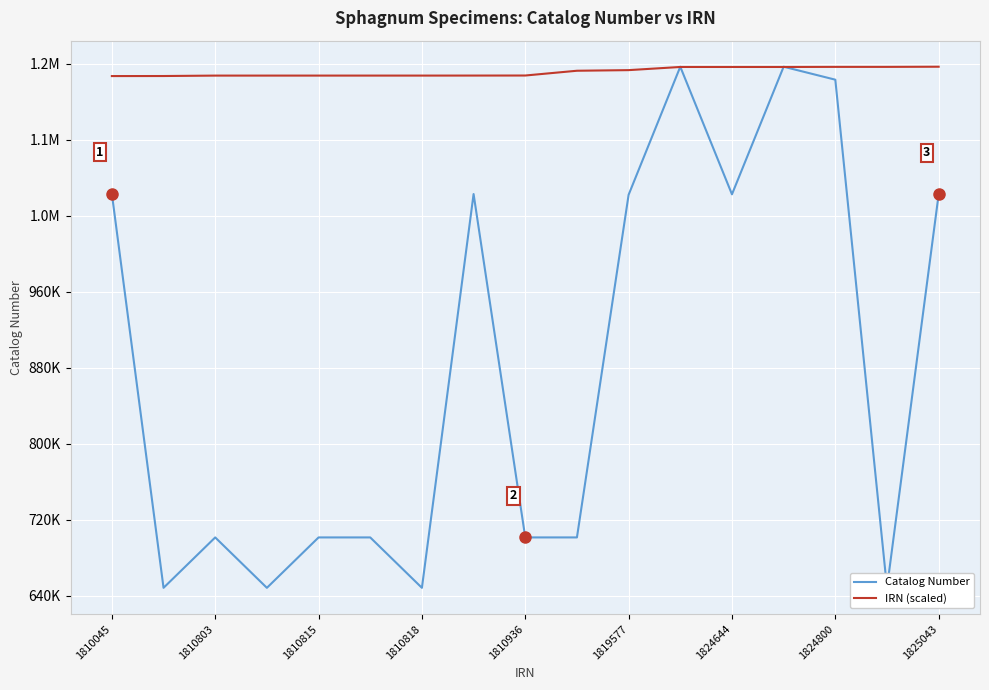

Where do Catalog Number and IRN (scaled) first cross each other?

10 and 11